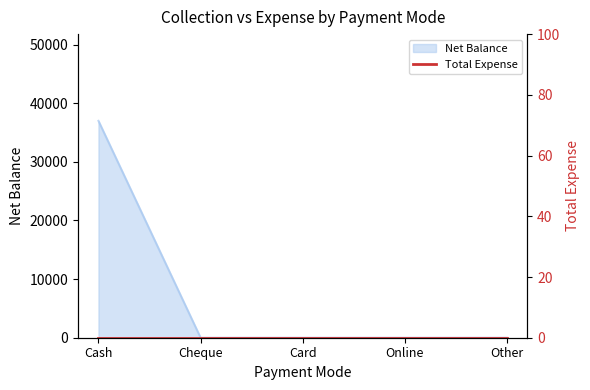

What is the label of the 1st point from the right?

Other